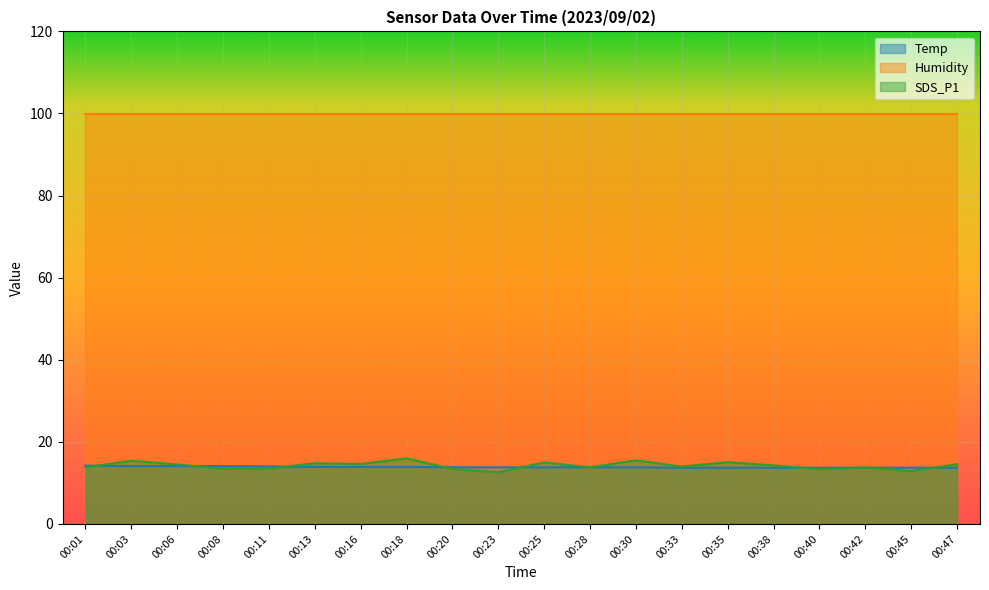

Does the chart display data point markers on the line(s)?

No